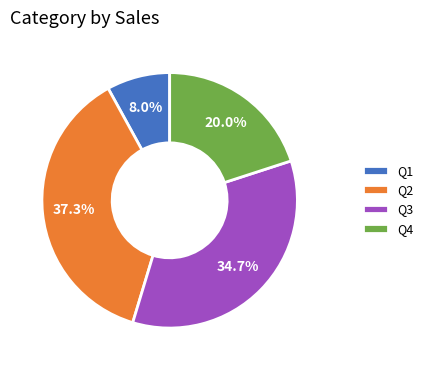

What is the ratio of the value at Q1 to the value at Q3?

0.2